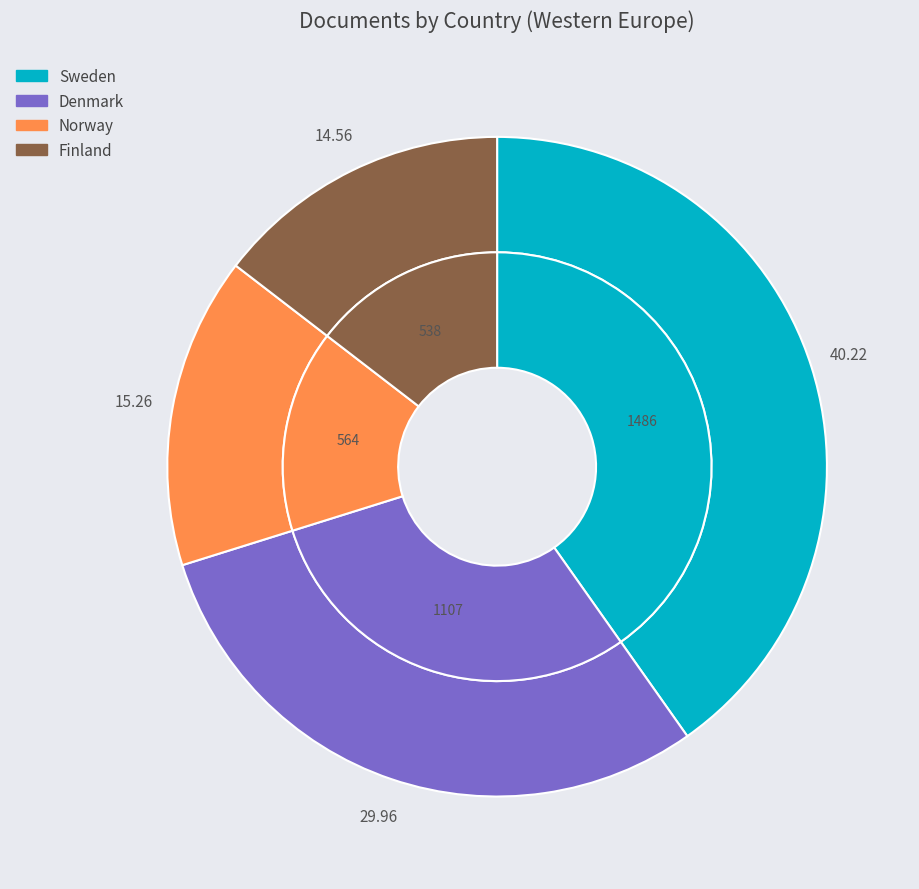

To the nearest percent, what is the difference between the largest and smallest slice percentages?

26%